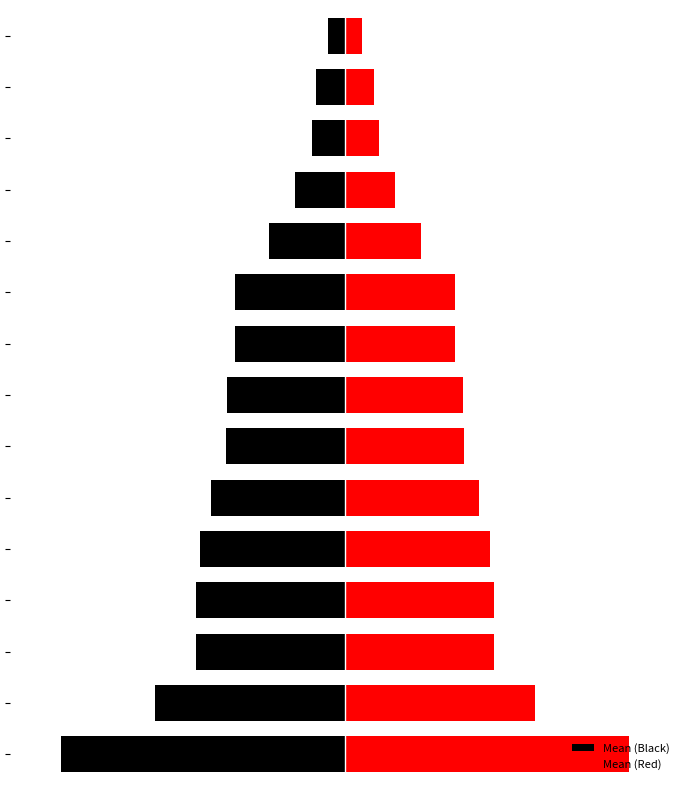

Does the chart contain any negative values?

No